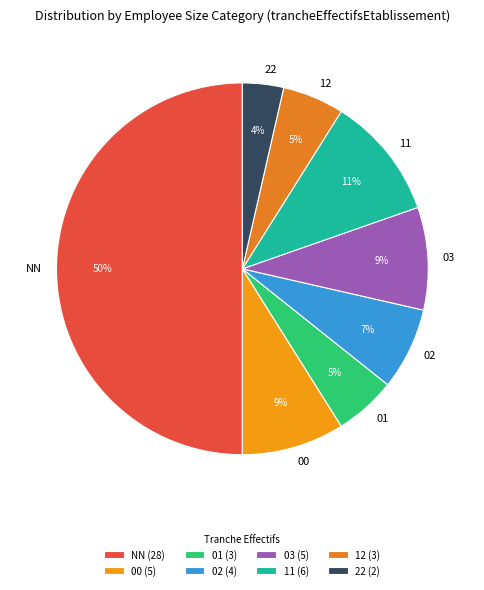

What percentage is the 03 slice, to the nearest percent?

9%